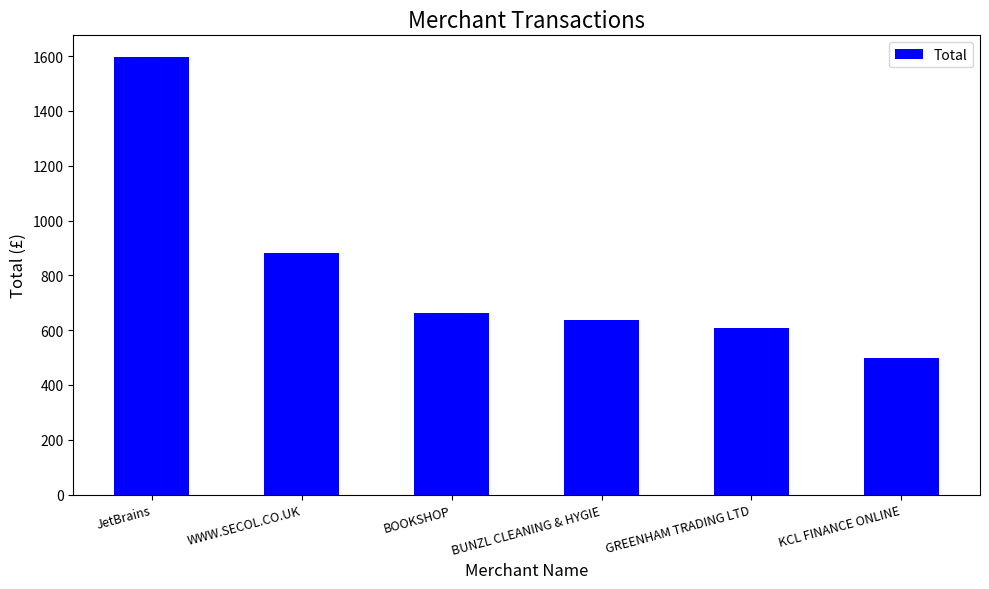

Reading left to right, list all the values displayed in this chart.

JetBrains=1596.0	WWW.SECOL.CO.UK=883.1	BOOKSHOP=663.0	BUNZL CLEANING & HYGIE=636.0	GREENHAM TRADING LTD=607.6	KCL FINANCE ONLINE=500.0